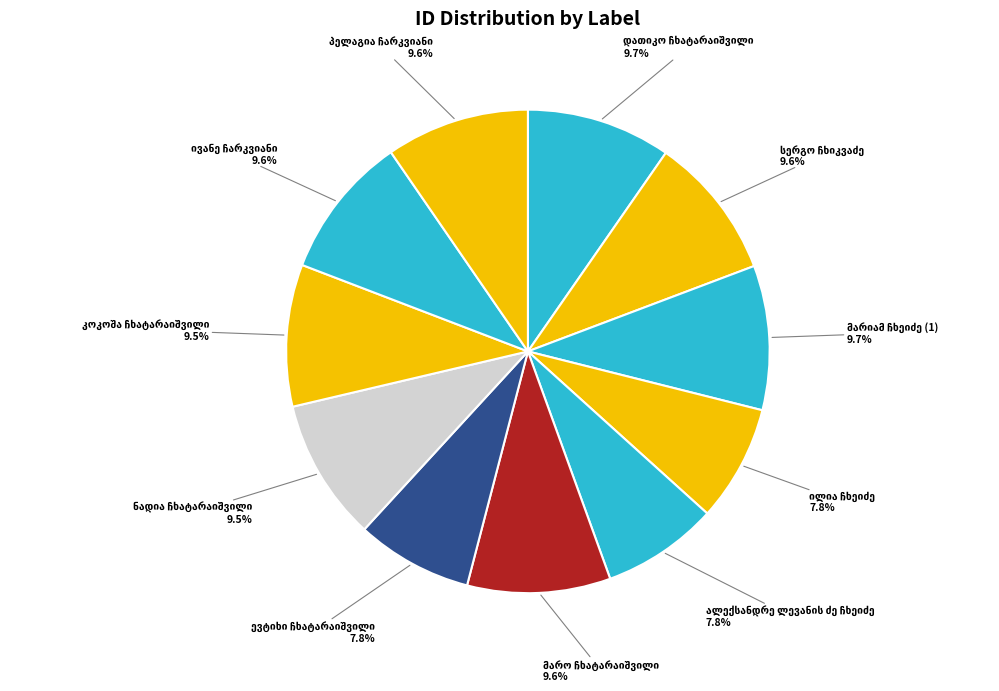

Does any single category account for the majority?

No